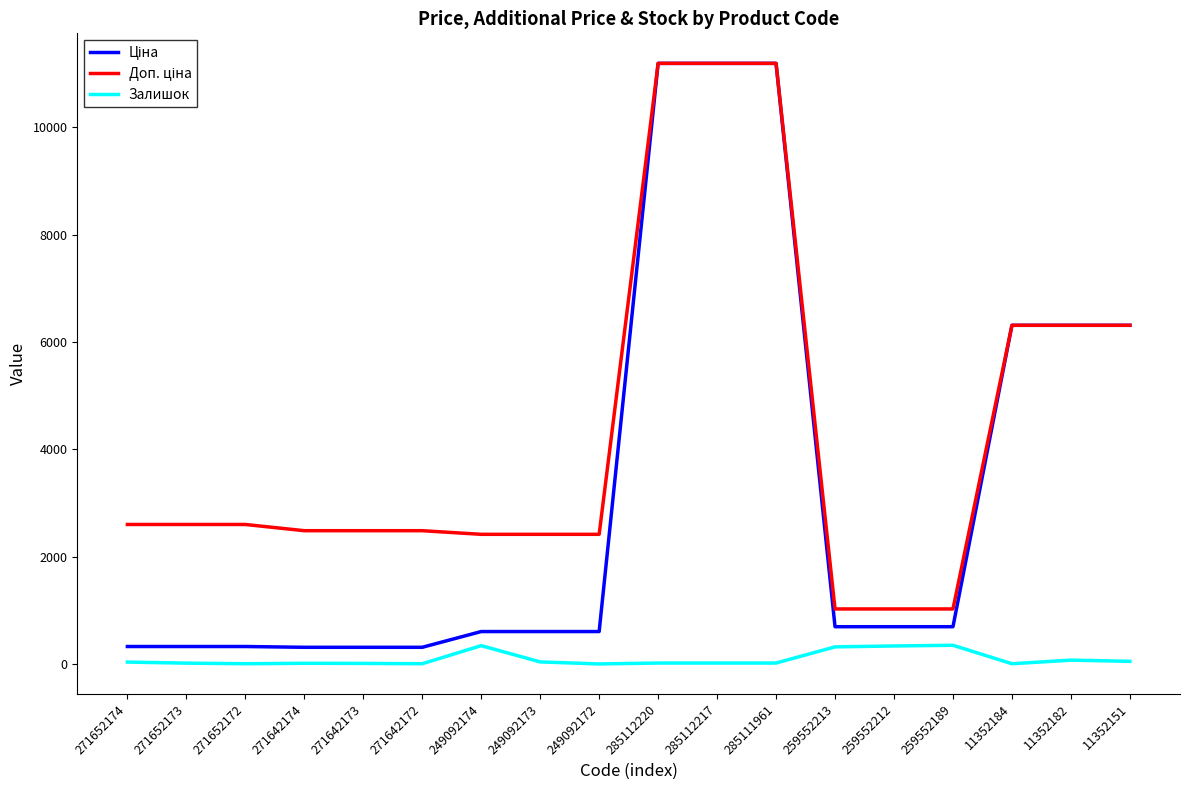

Is it true that Залишок equals 17.0 at 285112220?

True